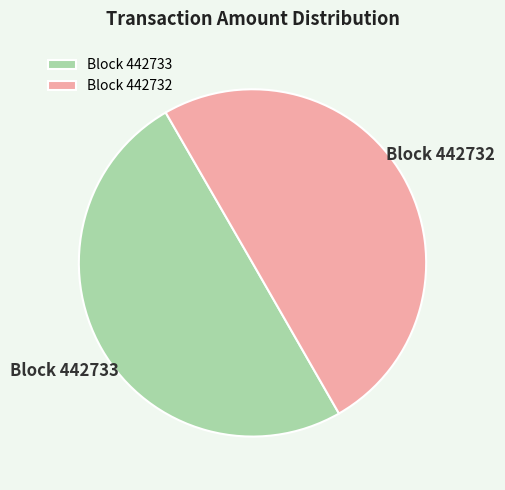

Combined, do Block 442733 and Block 442732 account for over 50%?

Yes